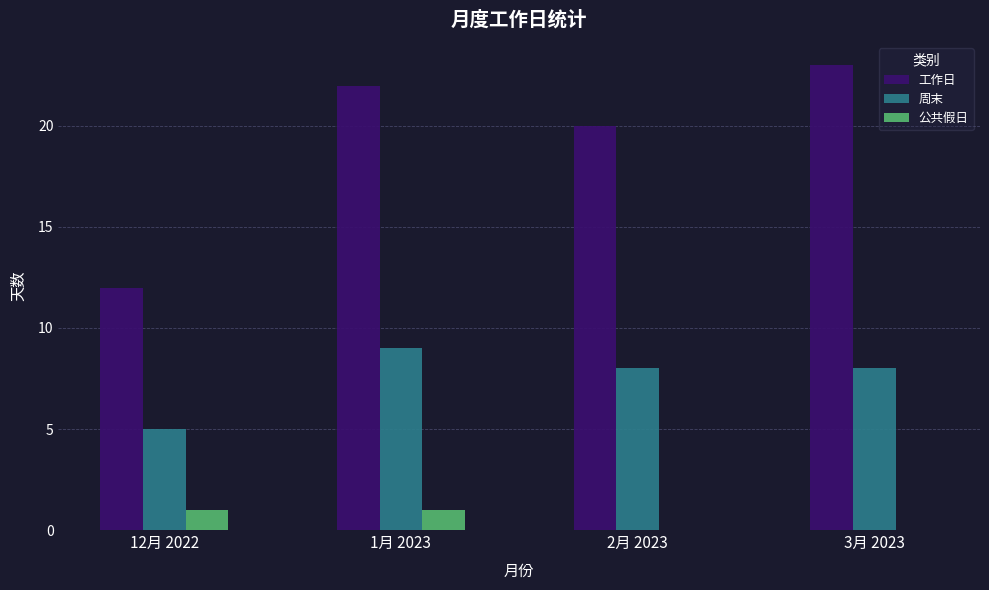

What is the sum of the 周末 values at 2月 2023 and 3月 2023?

16